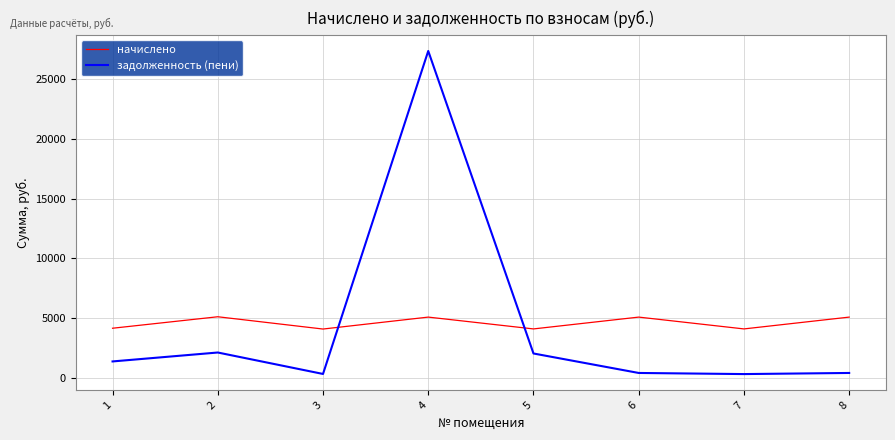

What is the total value across all series at 1?

5555.2